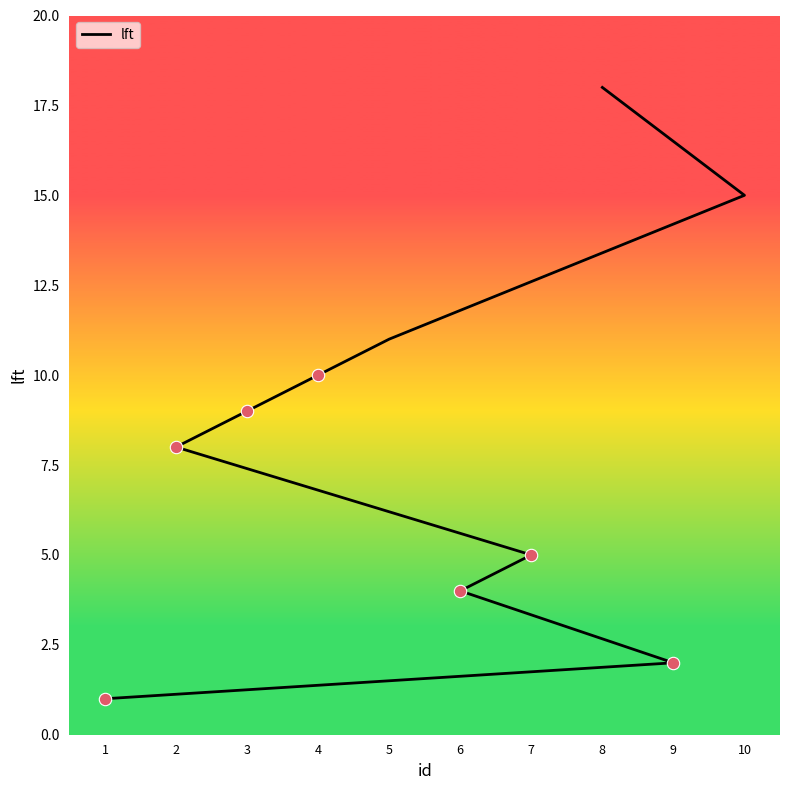

Between 9 and 10, which is larger?

10